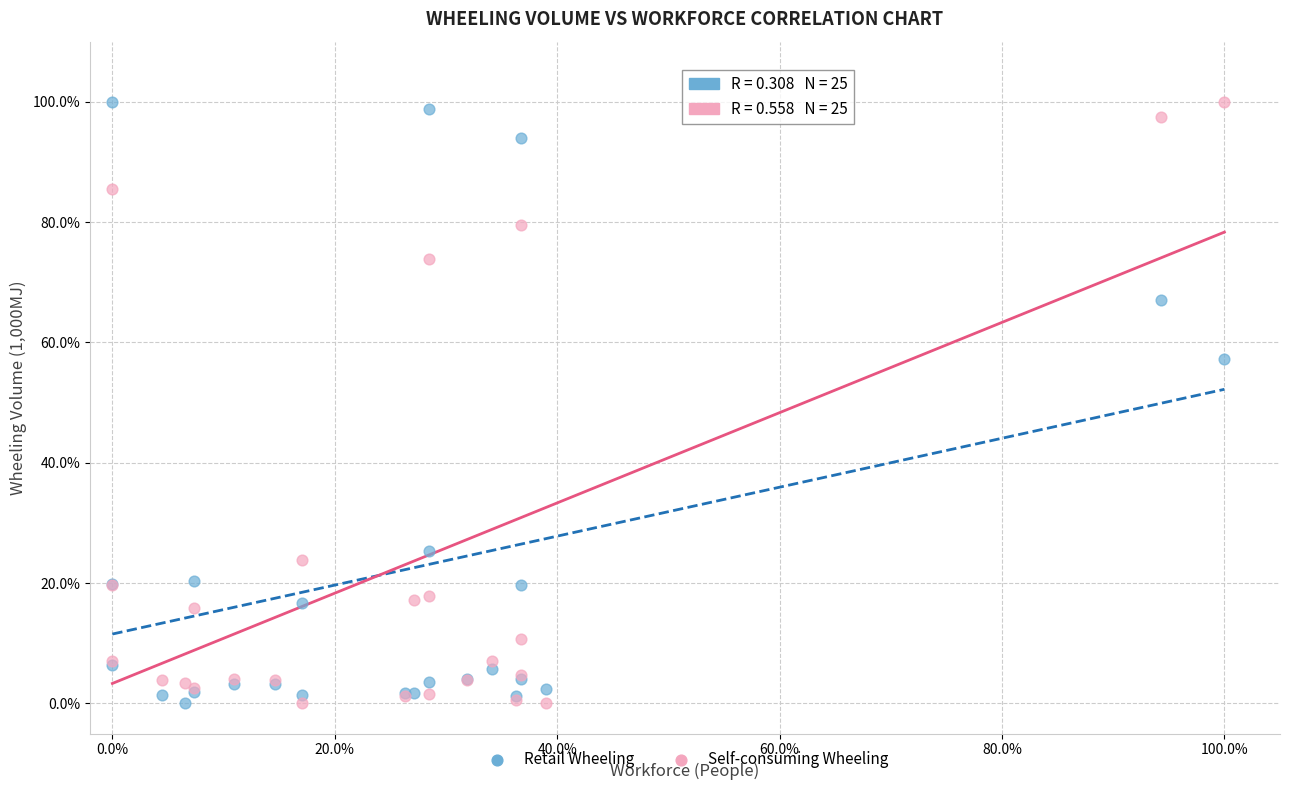

What are all the series names shown in the legend?

Retail Wheeling, Self-consuming Wheeling